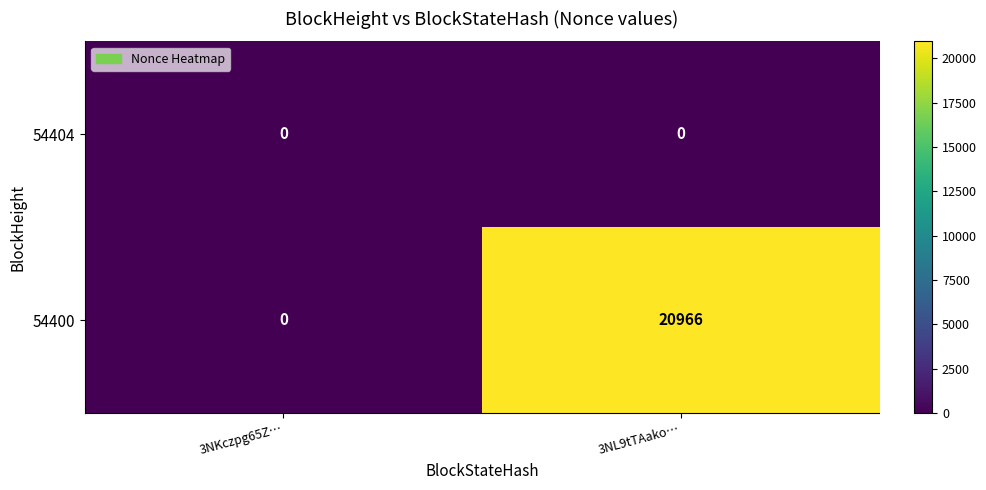

List the series in order of their peak value, highest first.

54400, 54404